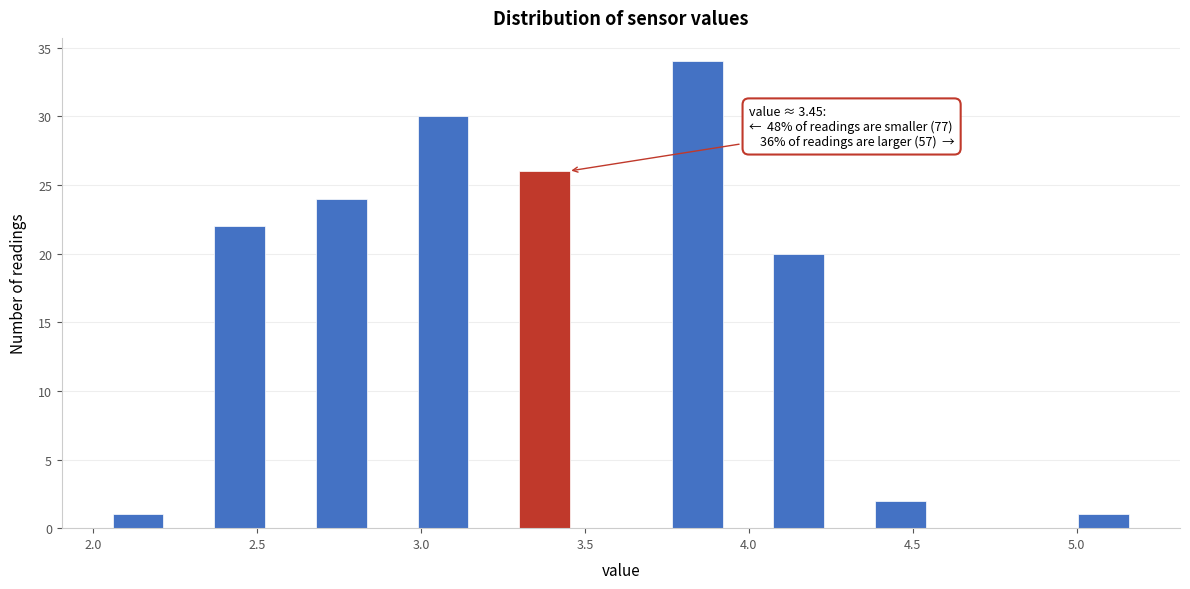

Read against the x-axis, roughly where is the centre of the tallest bar?

3.85